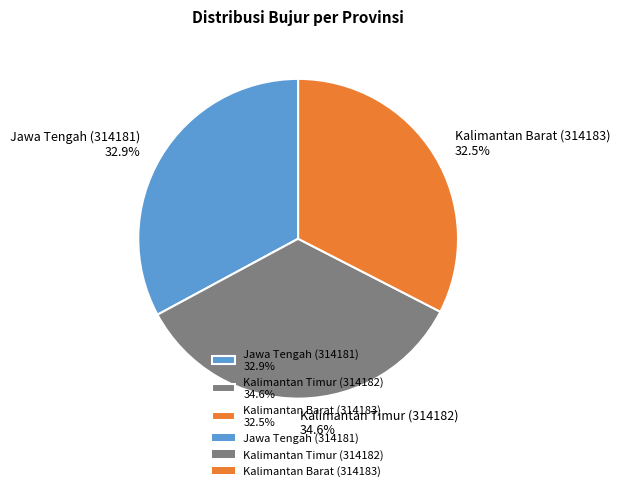

Approximately how many times larger is the value at Jawa Tengah (314181) 32.9% compared to Kalimantan Barat (314183) 32.5%?

1.0